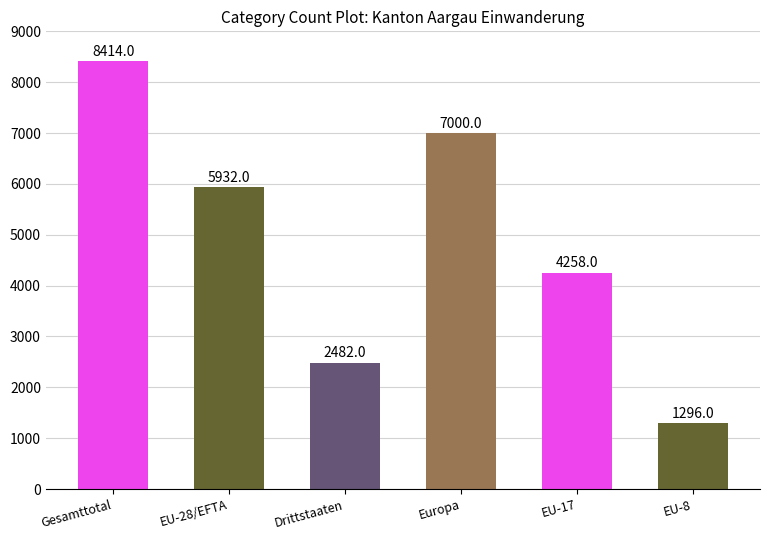

Are the bars horizontal?

No